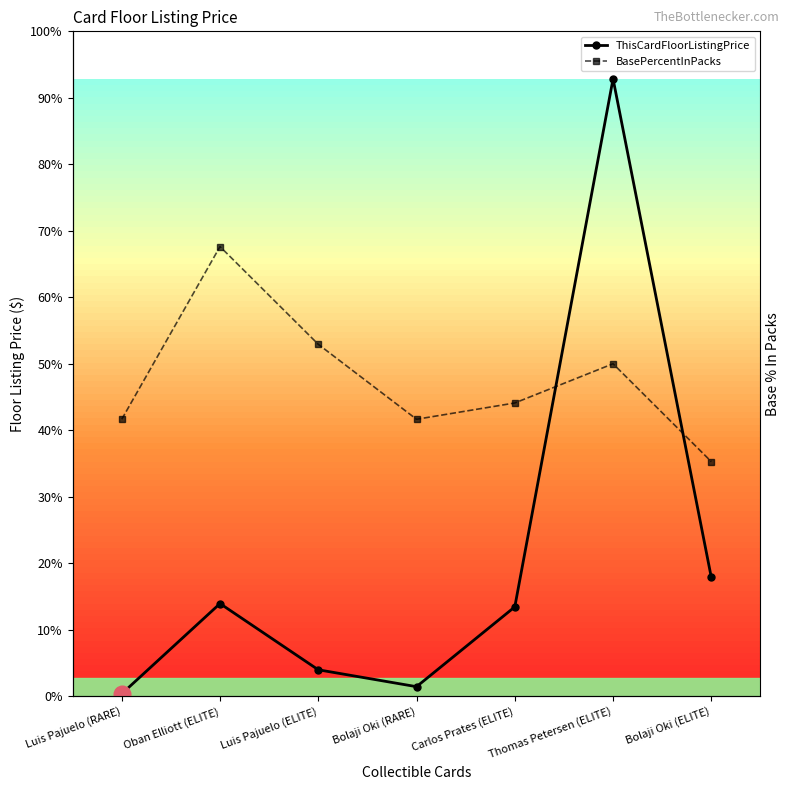

What position from the left is Oban Elliott (ELITE)?

2